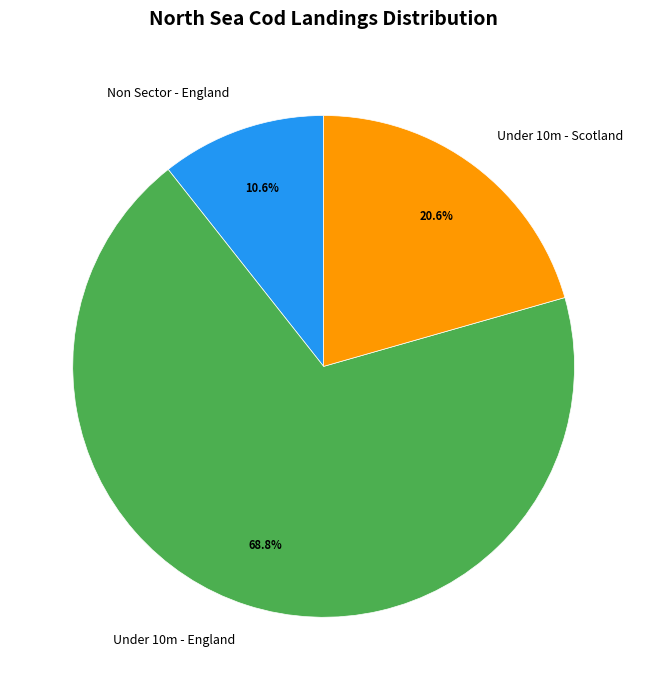

What portion of the pie excludes Under 10m - England?

31.2%